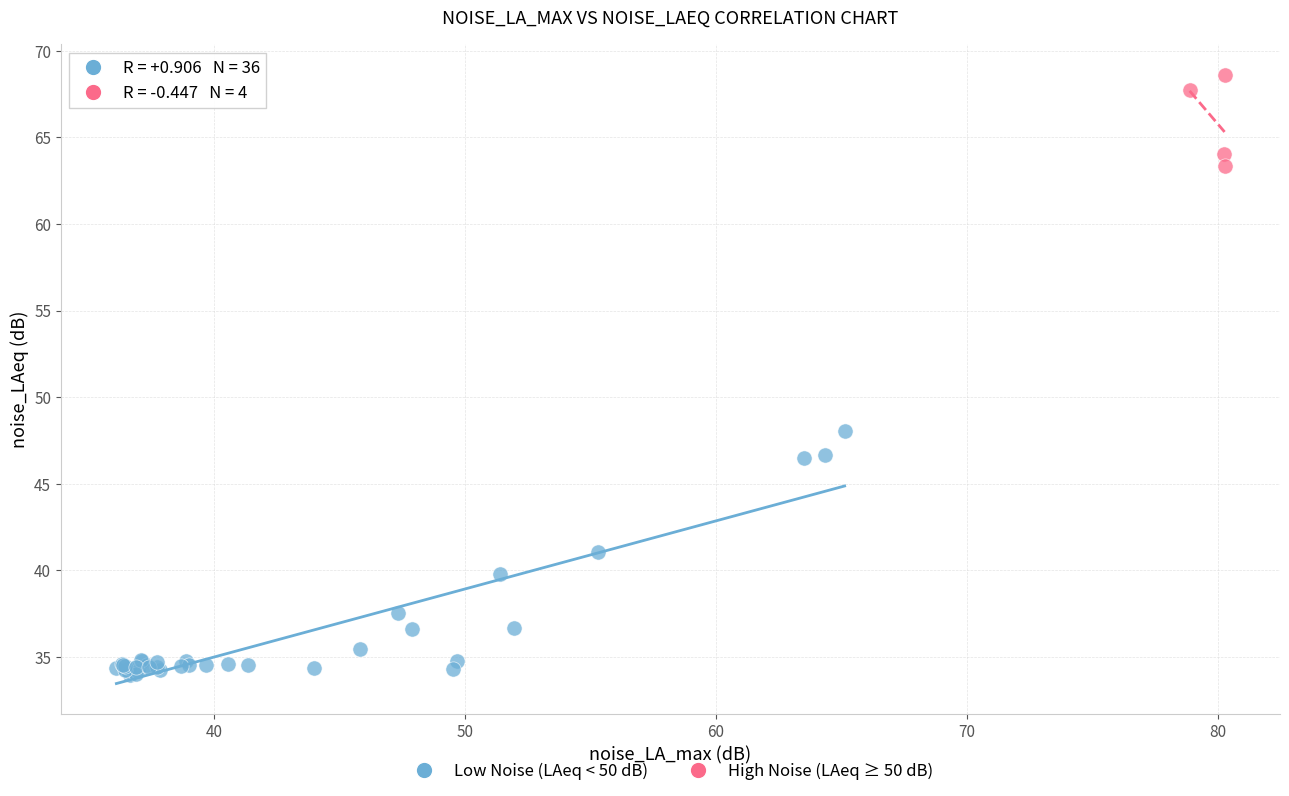

Which series reaches the minimum Y coordinate?

Low Noise (LAeq < 50 dB)